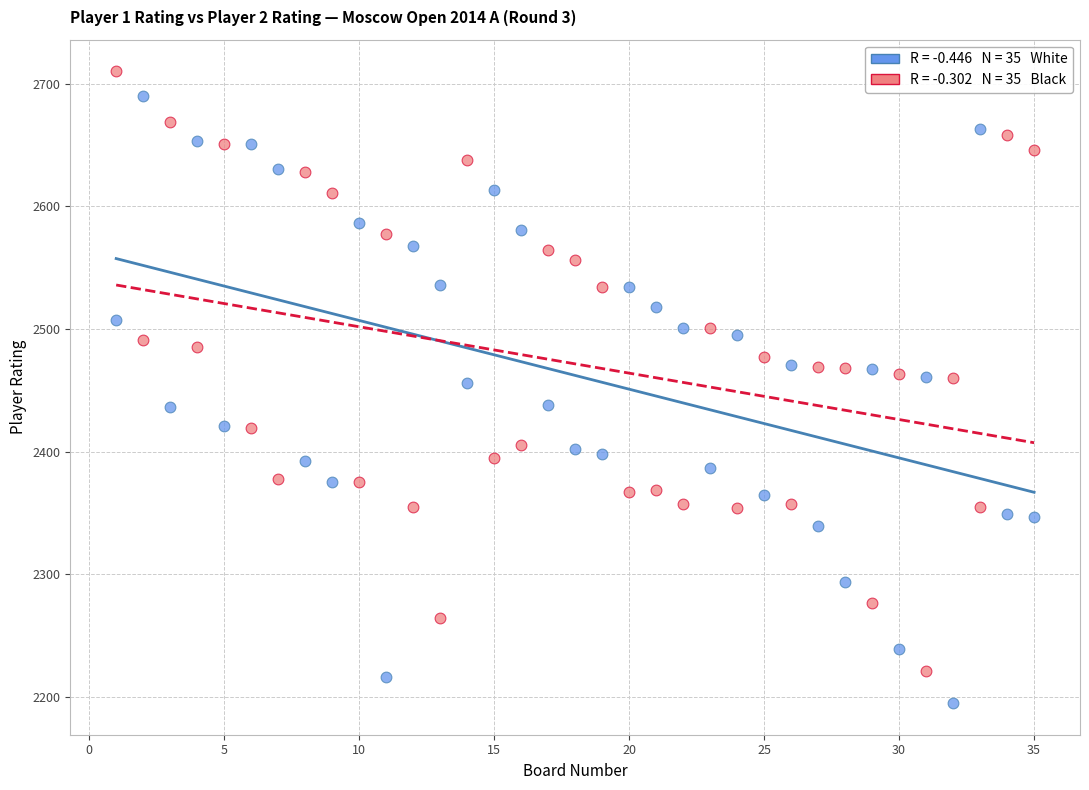

Across all data points, what is the range of Y values (max minus min)?

515